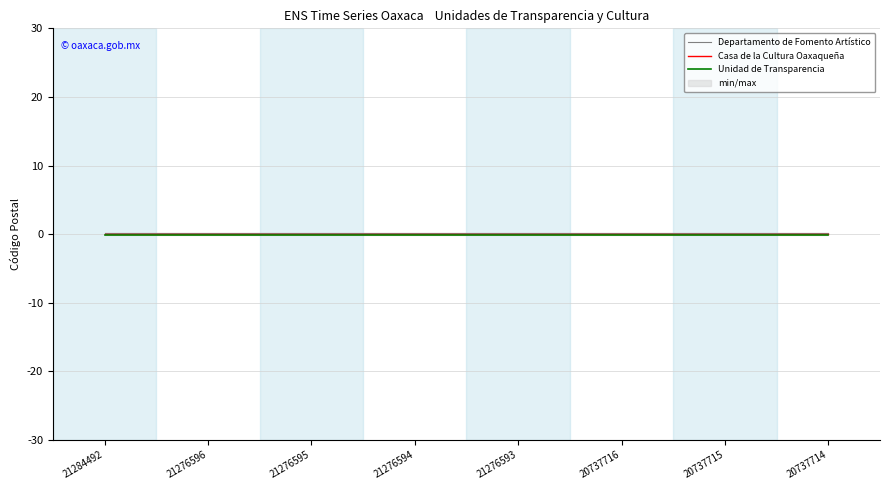

What are all the series names shown in the legend?

Departamento de Fomento Artístico, Casa de la Cultura Oaxaqueña, Unidad de Transparencia